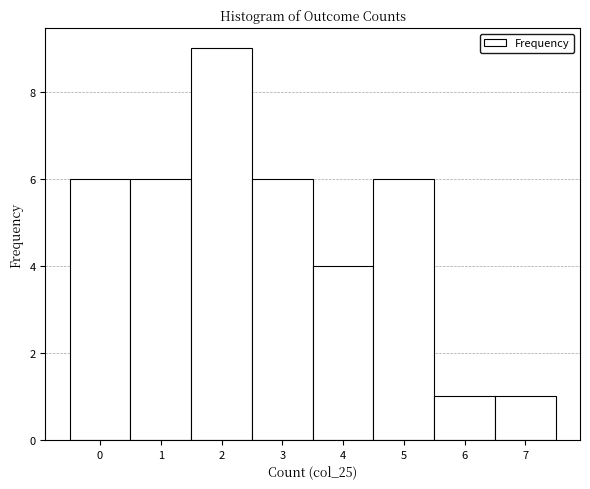

Over which range of the x-axis is the bar tallest?

1.5 to 2.5